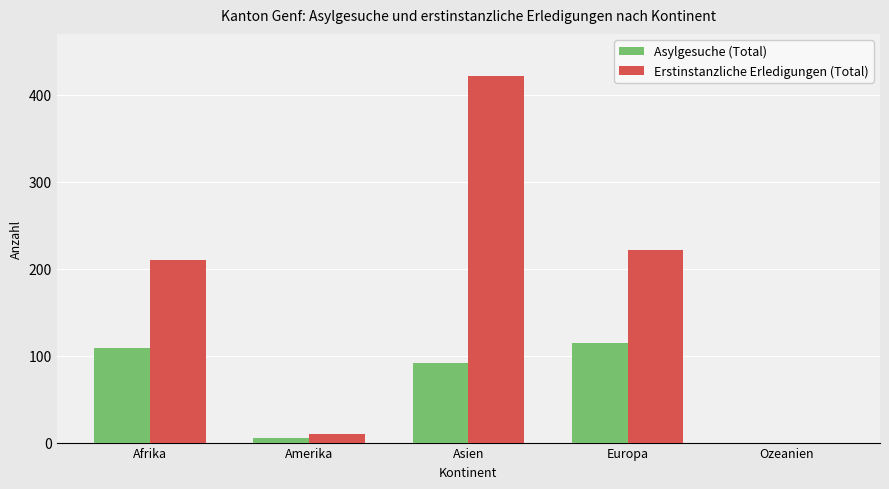

Is the value of Erstinstanzliche Erledigungen (Total) at Afrika greater than the value of Asylgesuche (Total) at Europa?

Yes